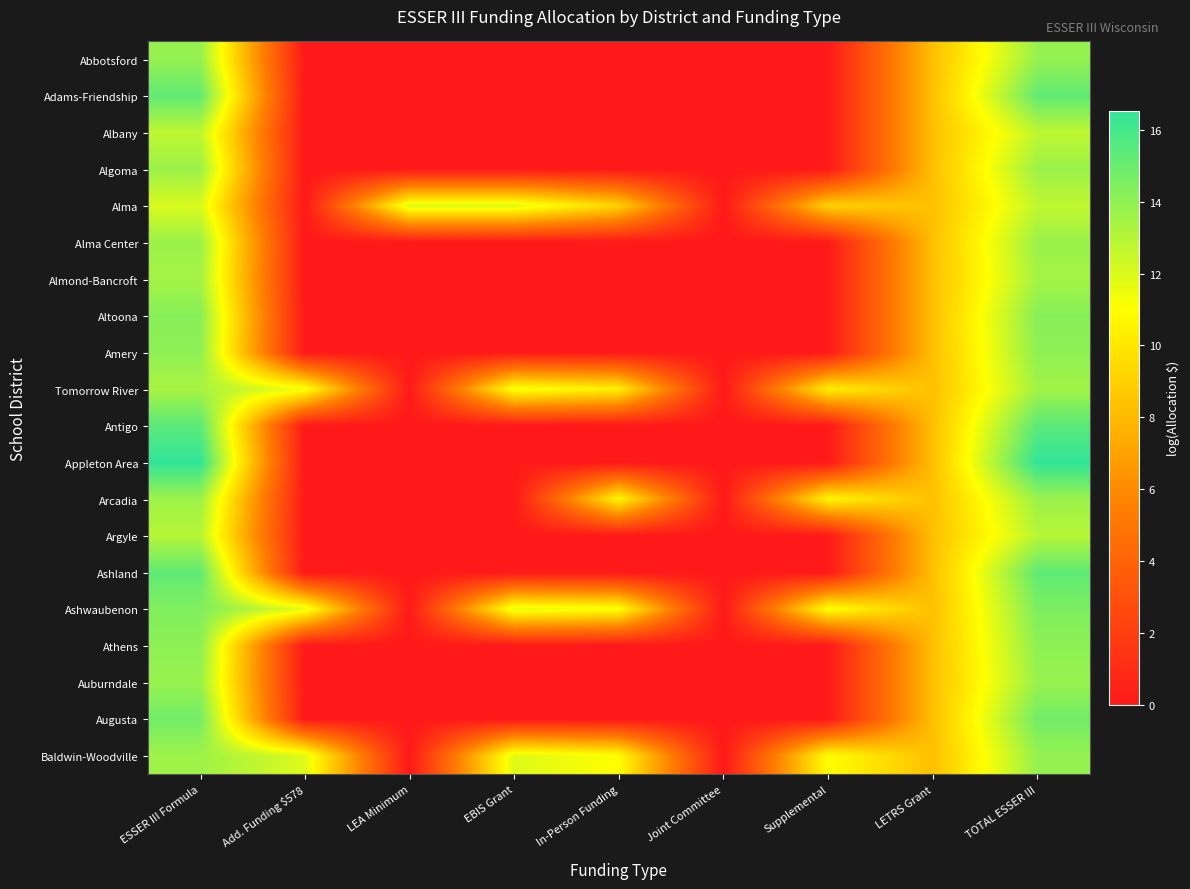

At how many categories does at least one series exceed 12?

2